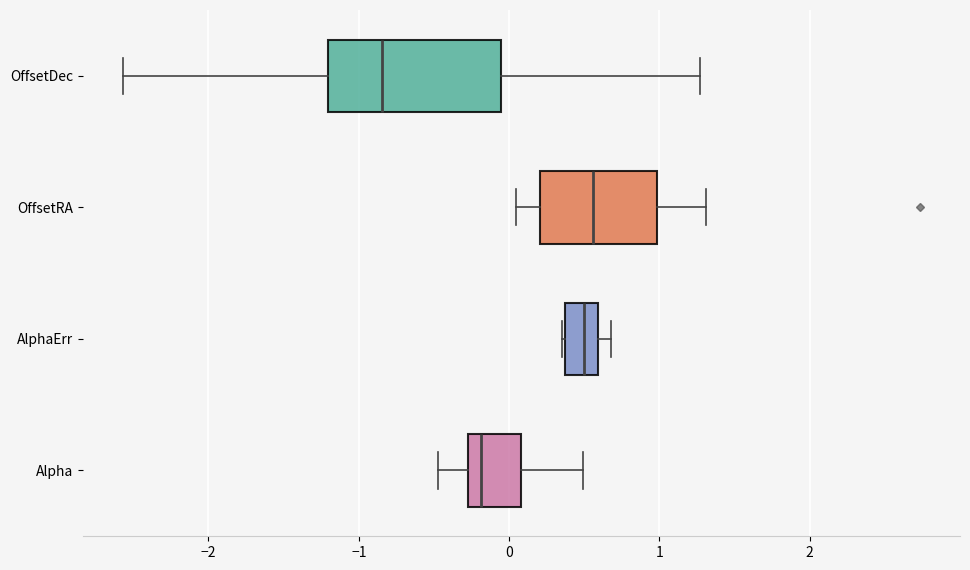

Which box's median line is the furthest to the left?

OffsetDec